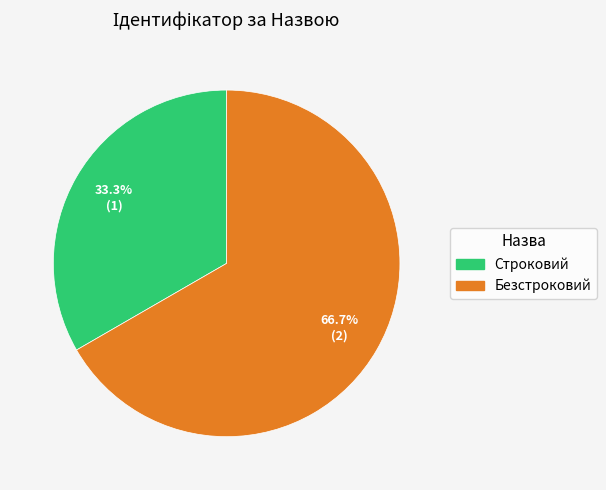

What percentage is the Строковий slice, to the nearest percent?

33%